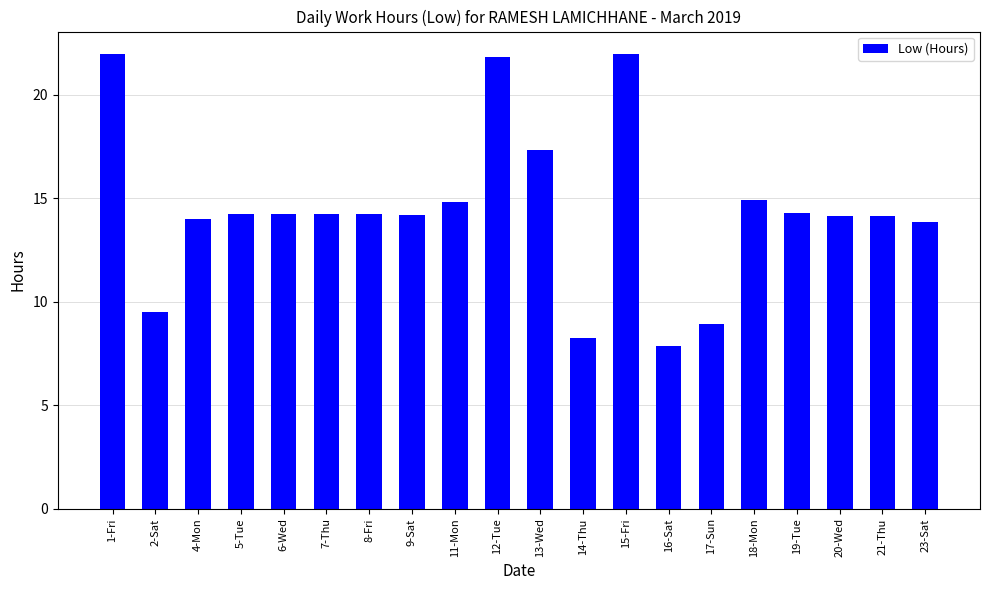

True or false: the data shows 20.1 at 23-Sat.

False